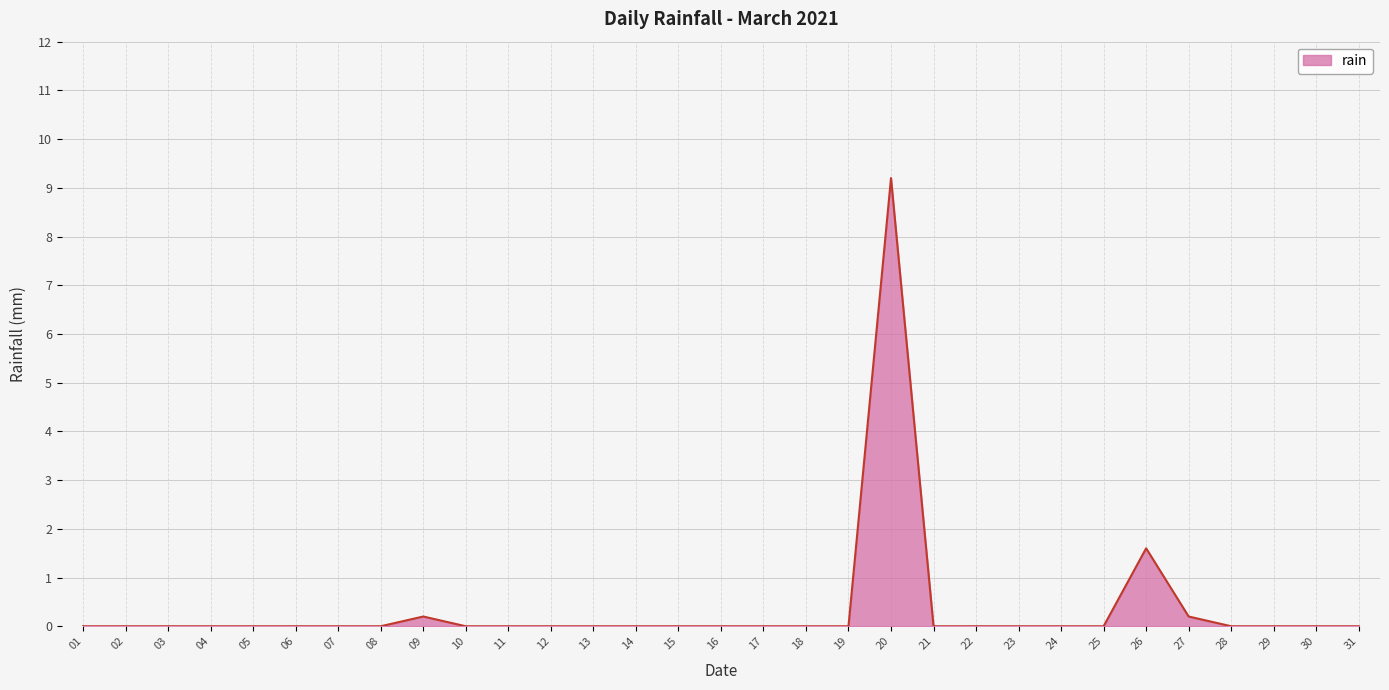

What is the maximum value shown in the chart?

9.2